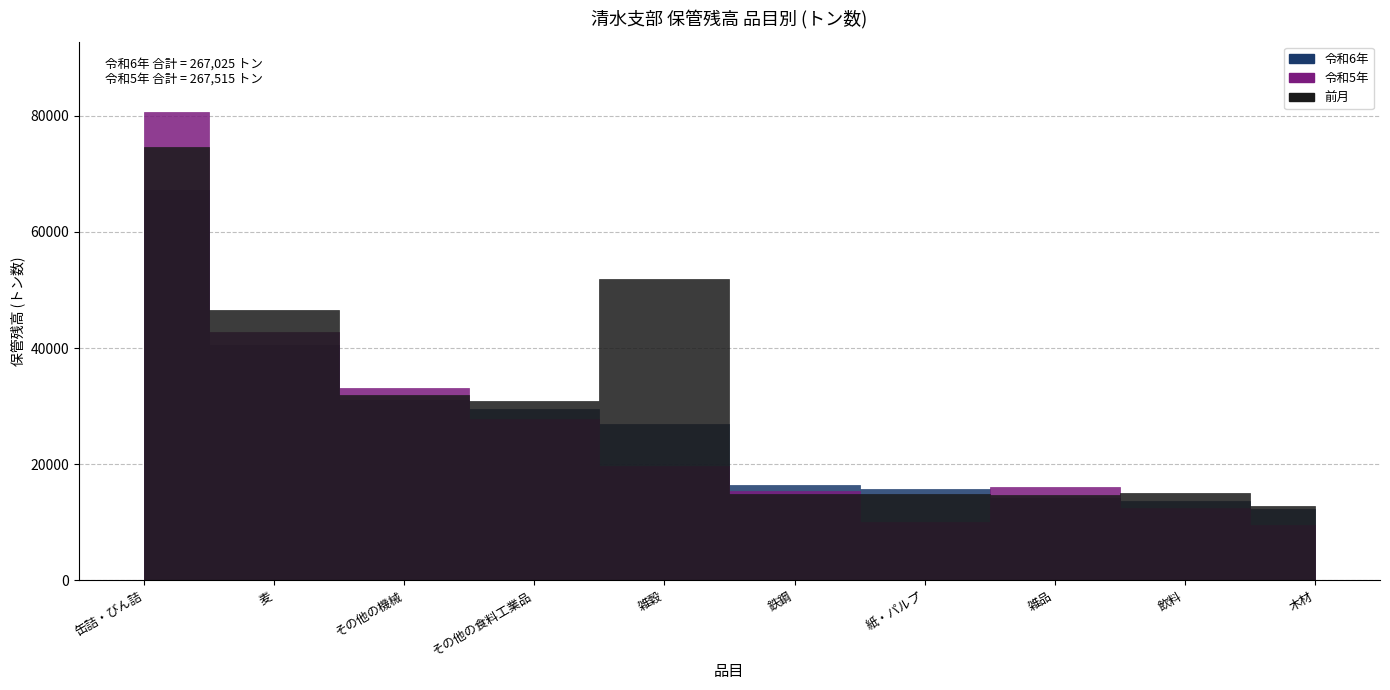

Is it true that 前月 equals 74682 at 缶詰・びん詰?

True